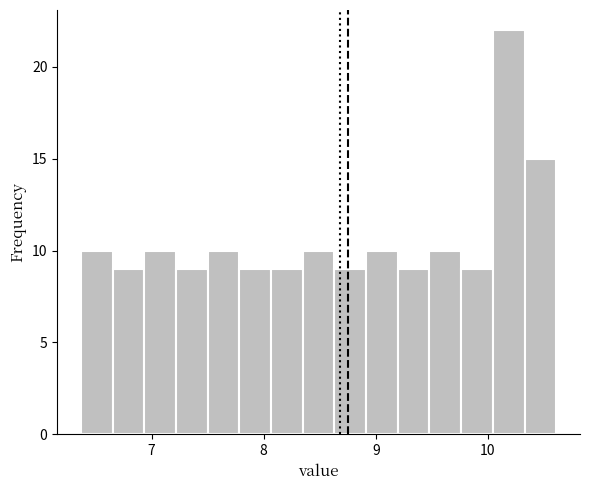

Around what value on the x-axis is the tallest bar? Give the approximate position of its centre, as read against the axis.

10.2